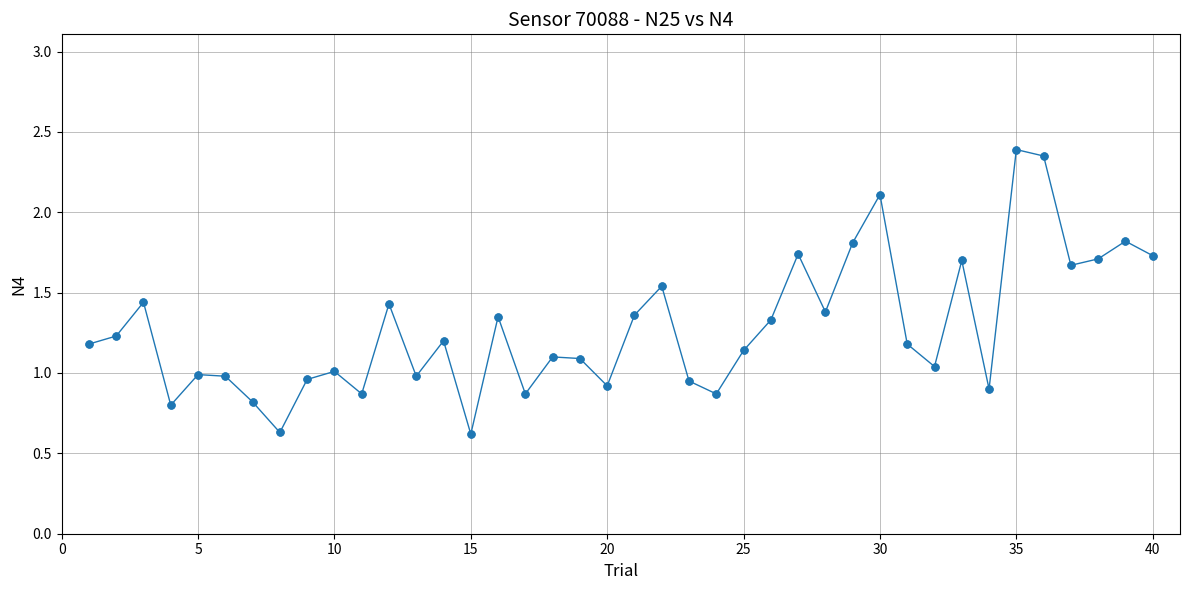

What is the minimum value shown in the chart?

0.6